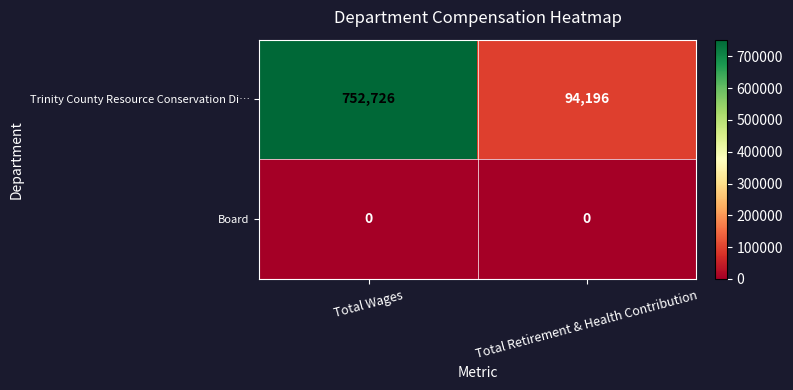

Rank the series by their average value, from lowest to highest.

Board, Trinity County Resource Conservation Di…